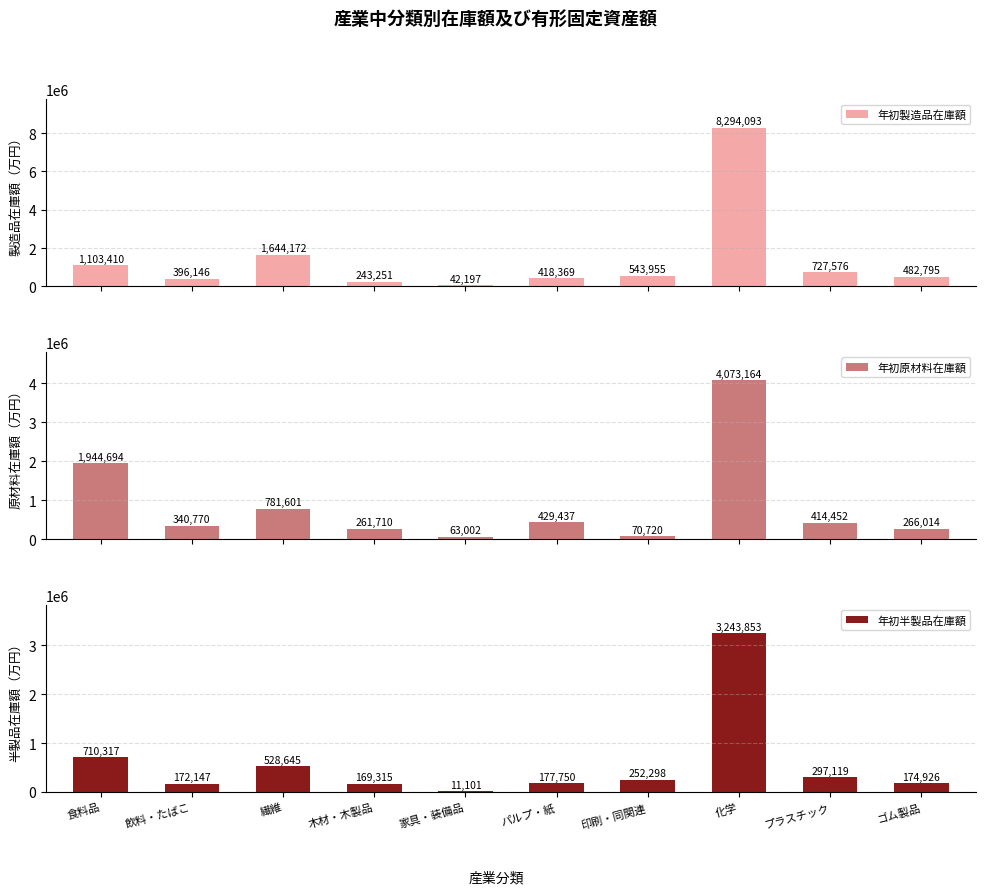

What is the difference between the 年初製造品在庫額 values at 家具・装備品 and 化学?

8251896